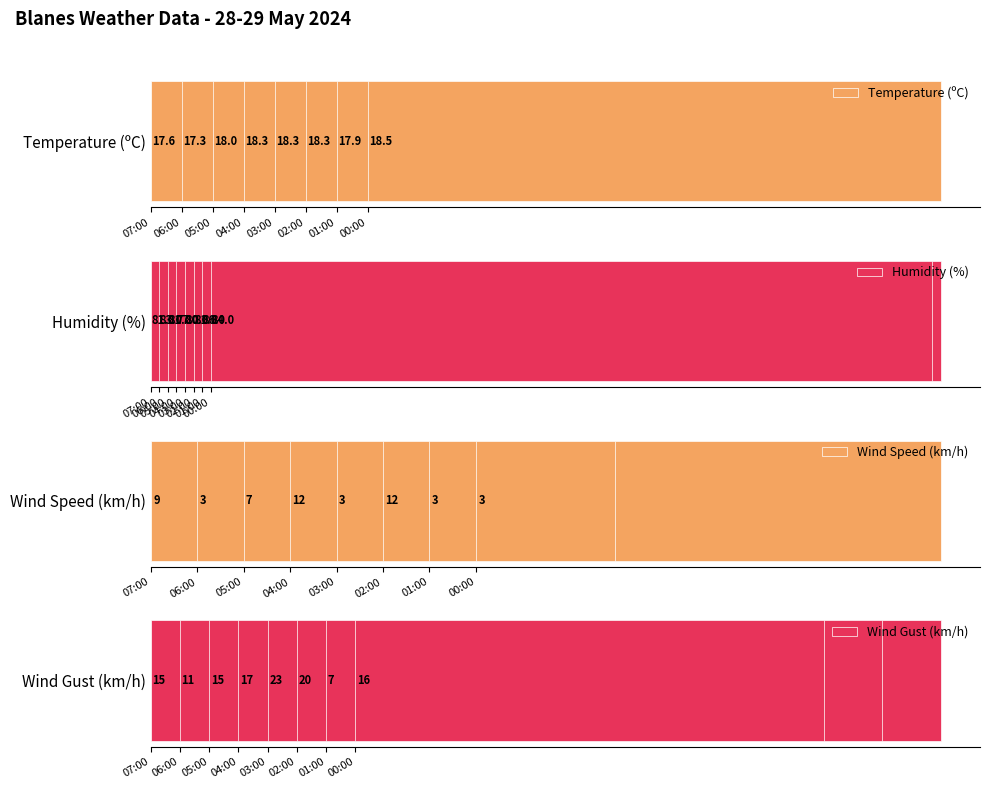

What is the difference between the maximum and minimum values in the Temperature (ºC) series?

1.2